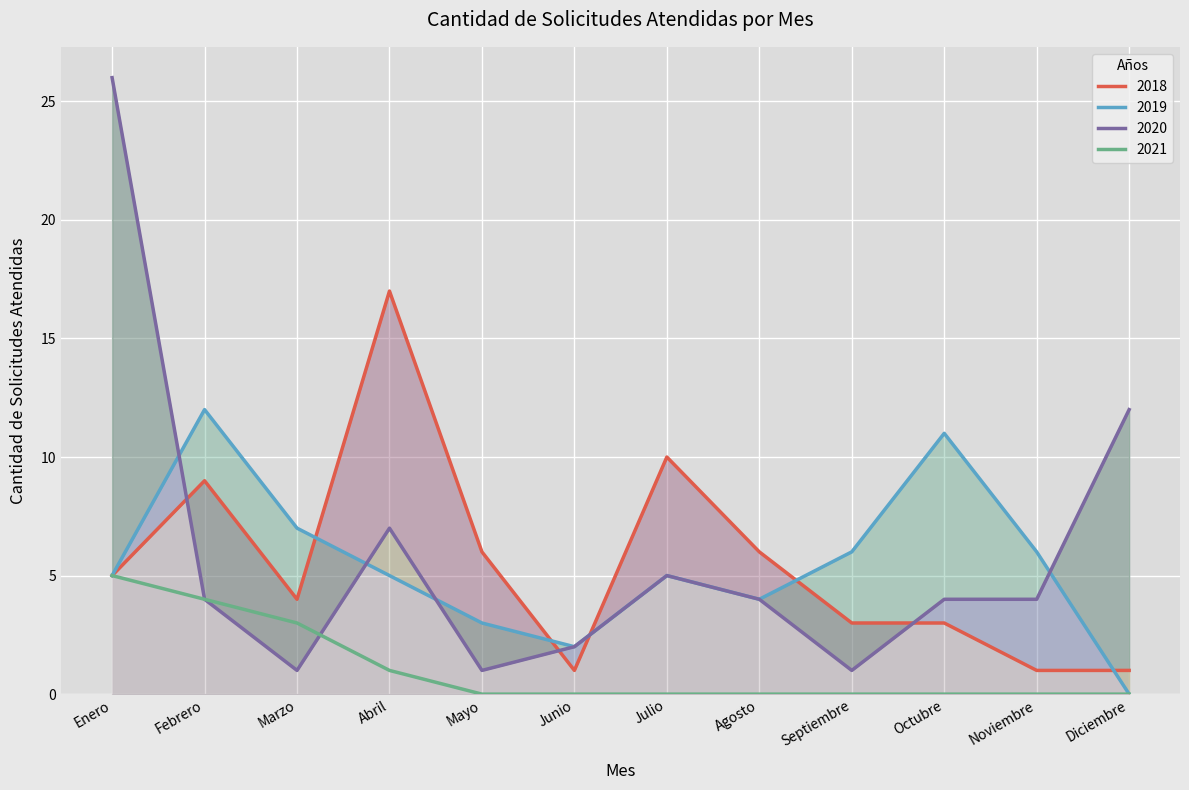

What is the label of the 1st point from the left?

Enero